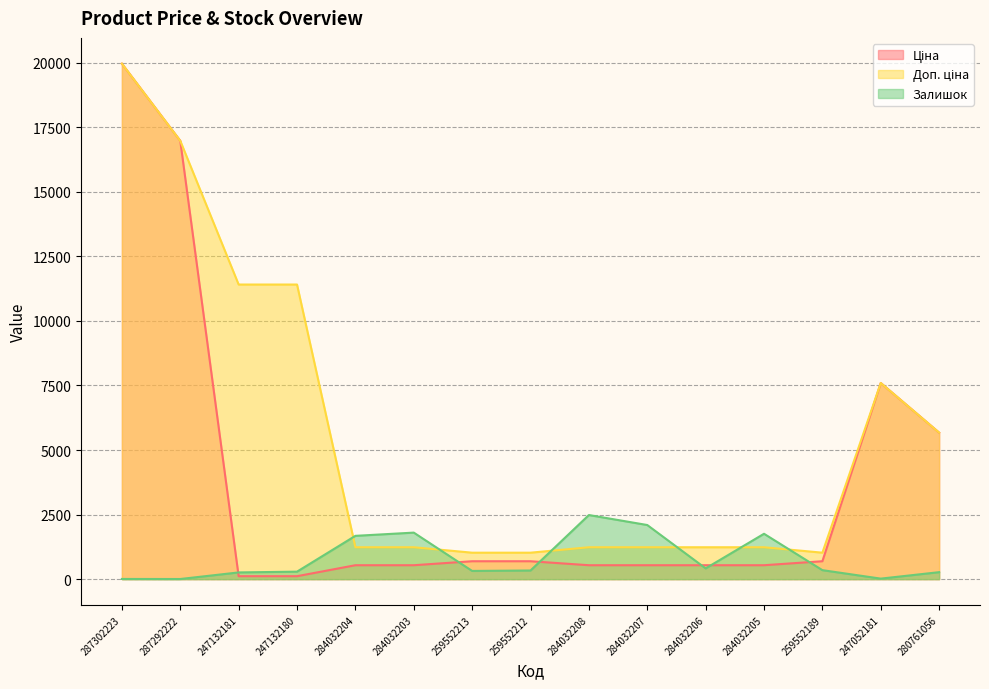

At which category is the sum across all series the highest?

287302223